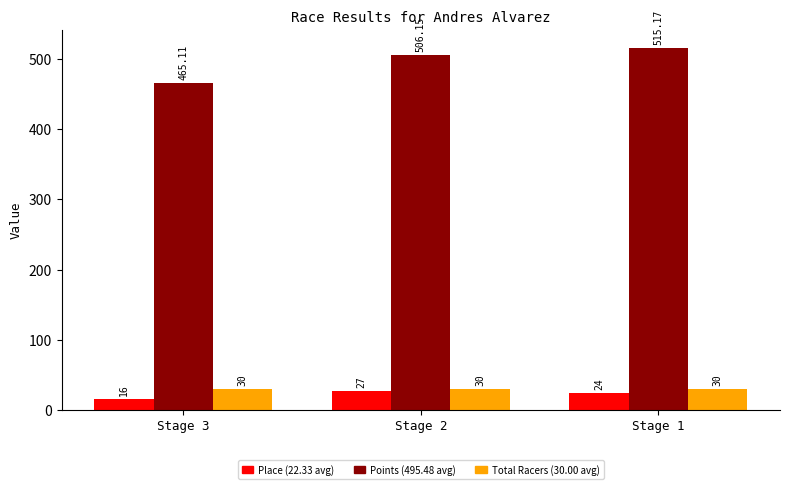

How many data points does each series have?

3